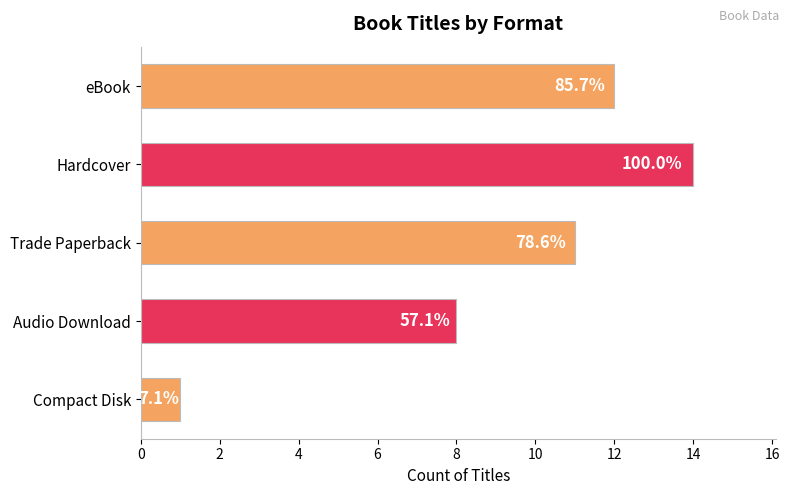

At which category does the chart reach its peak across all series?

Hardcover